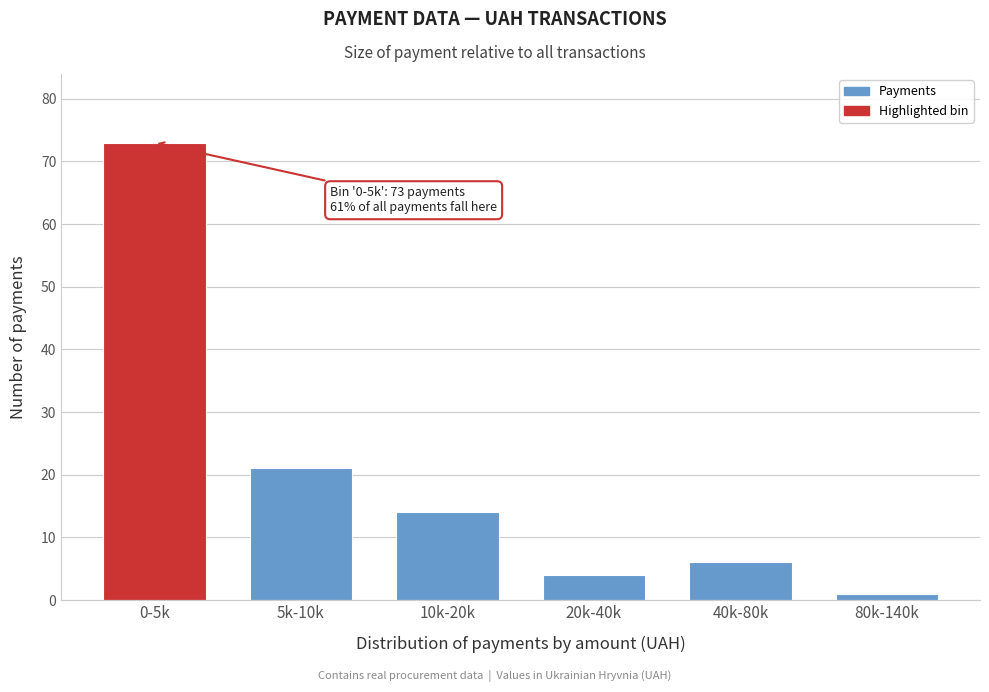

Reading left to right, what are all the values shown in this chart?

73	21	14	4	6	1